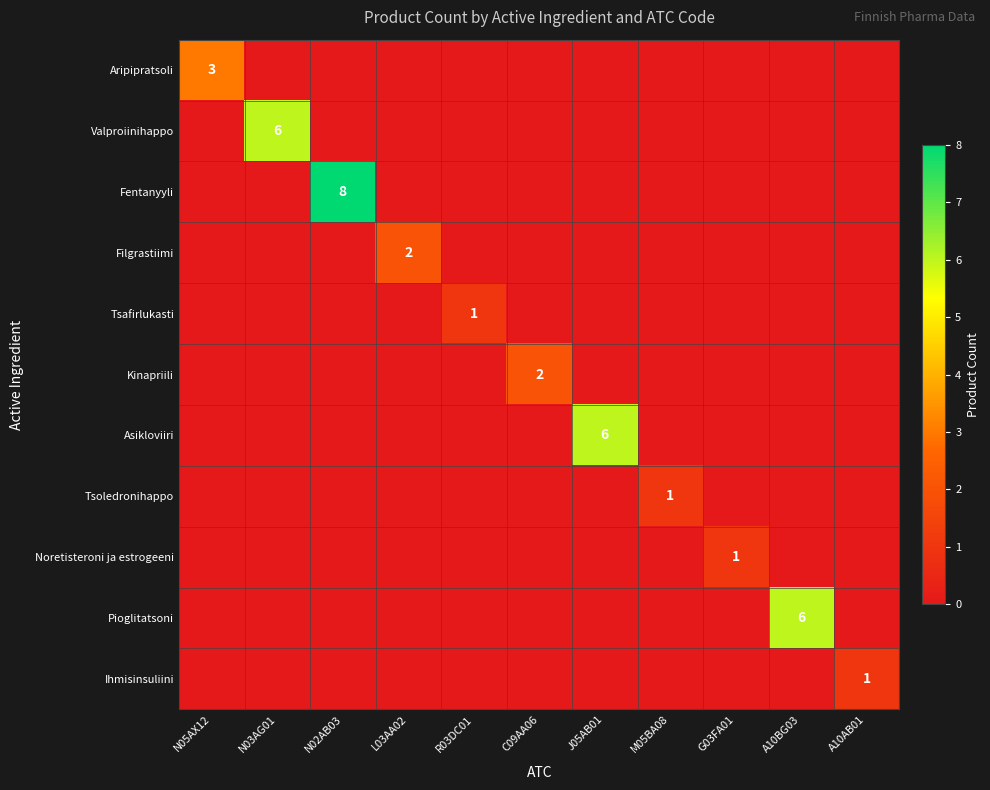

At how many categories does at least one series exceed 7?

1